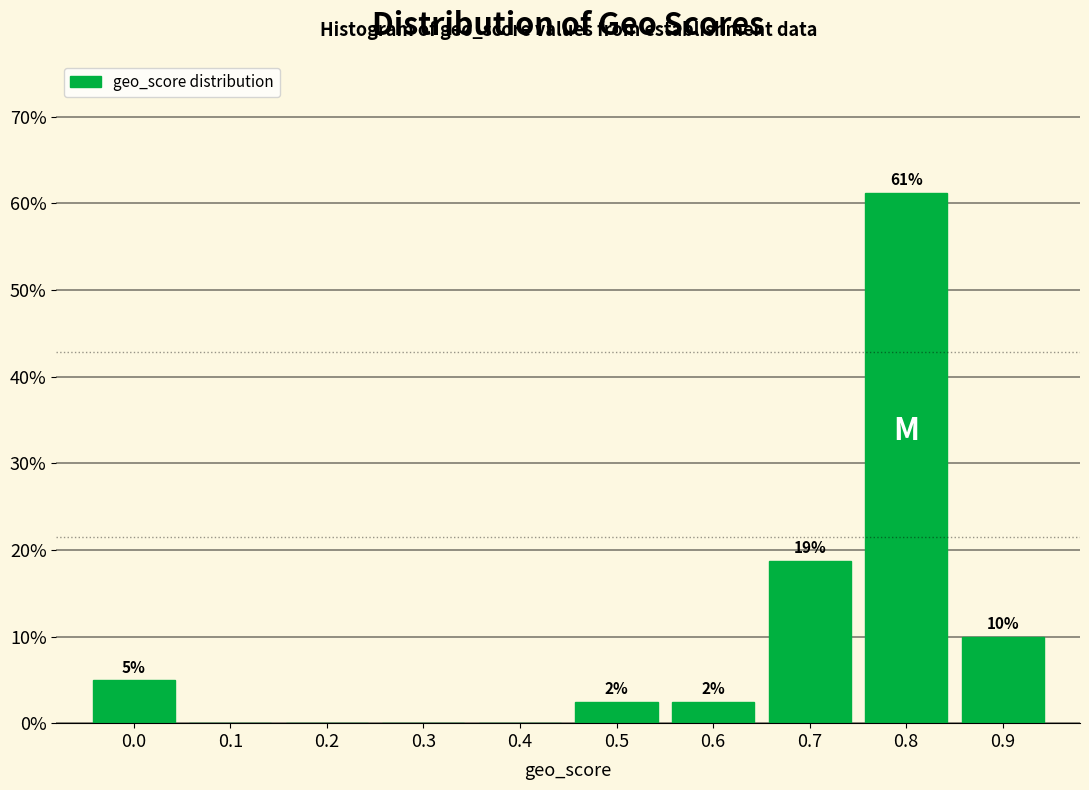

Which has a higher value, 0.8 or 0.0?

0.8